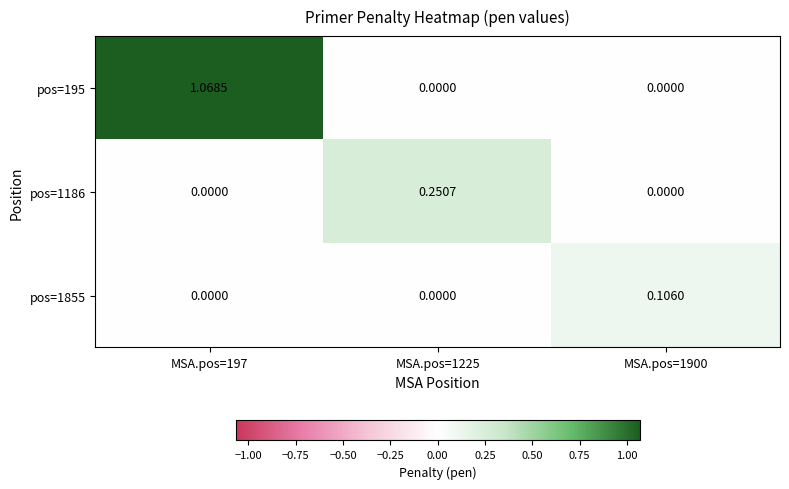

Is the value of pos=1186 at MSA.pos=1225 greater than the value of pos=1855 at MSA.pos=1900?

Yes